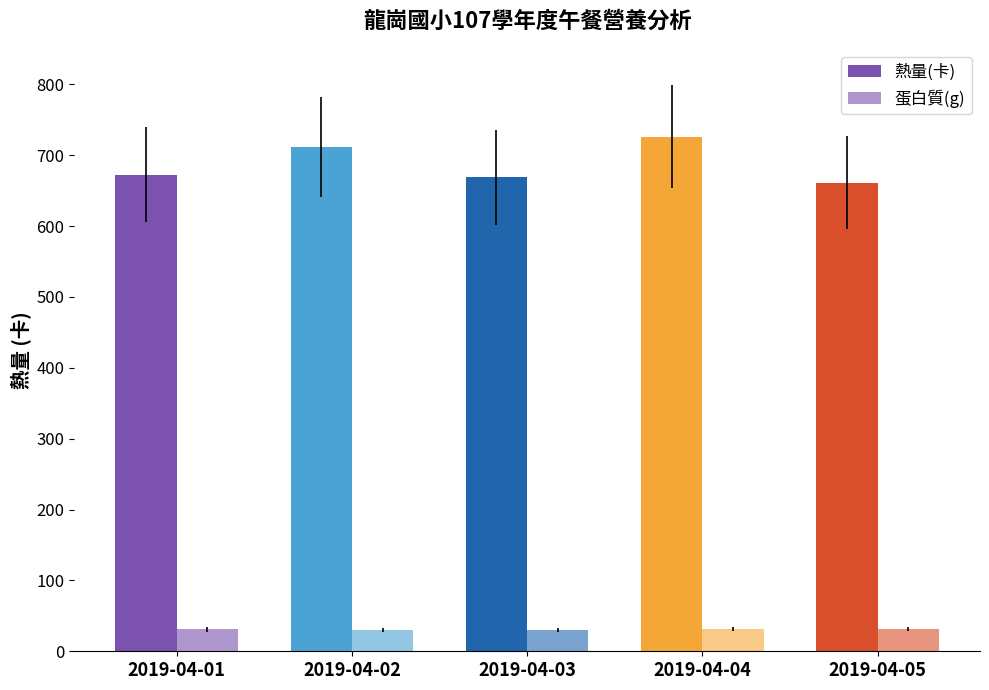

Does the chart contain any negative values?

No